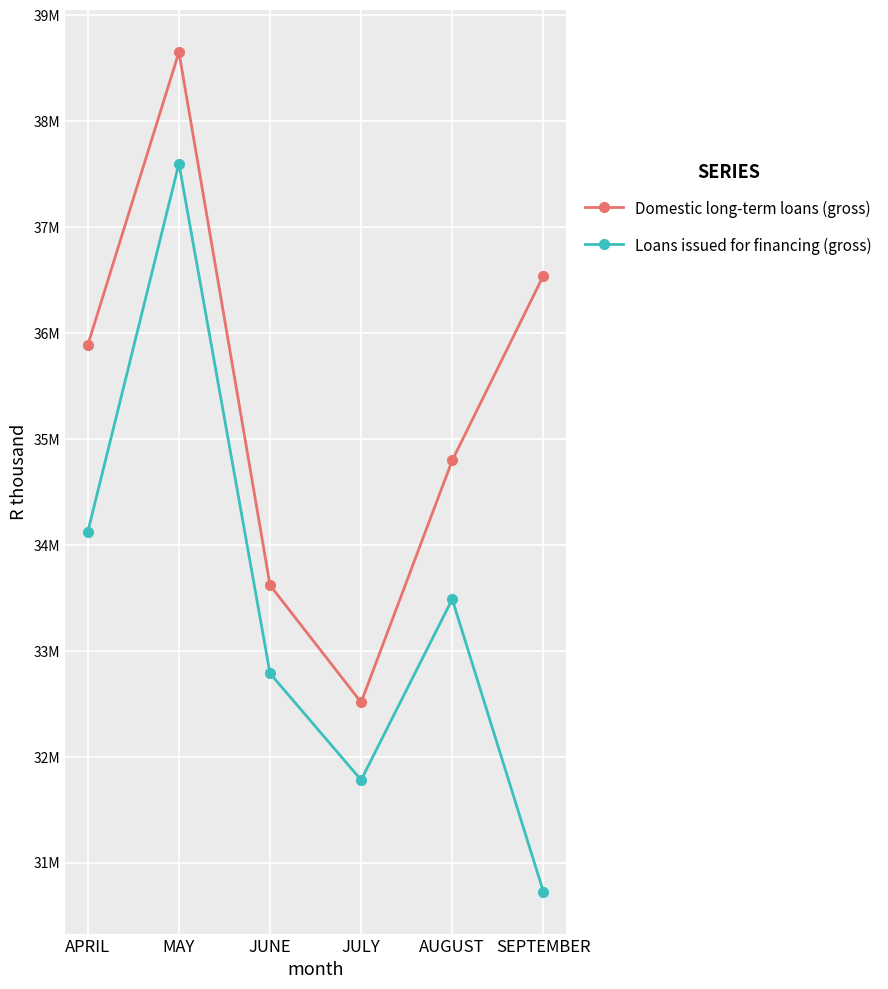

Is this an area chart (filled region under the line)?

No